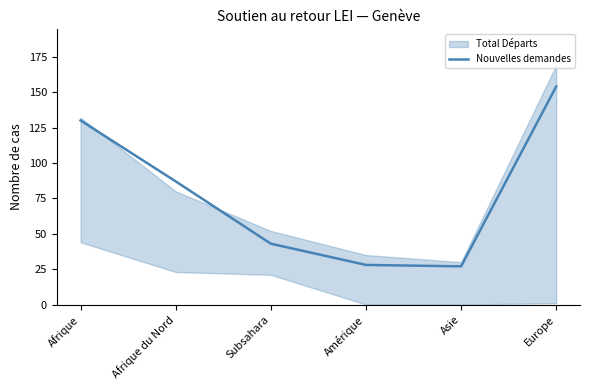

What is the value of the 1st point from the left?

130